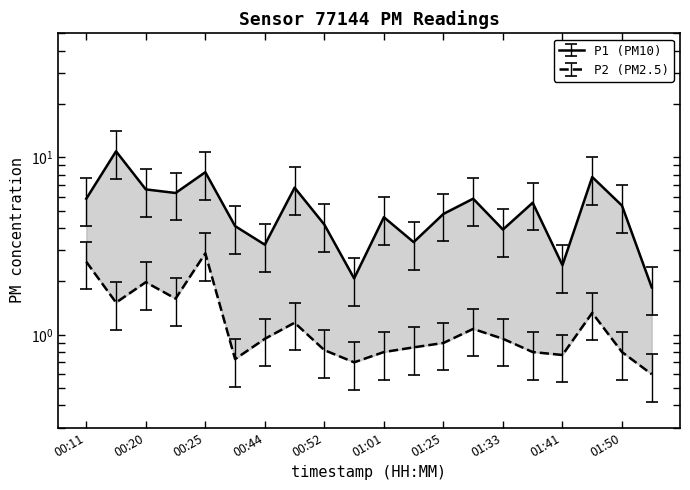

How many distinct data groups are displayed?

2